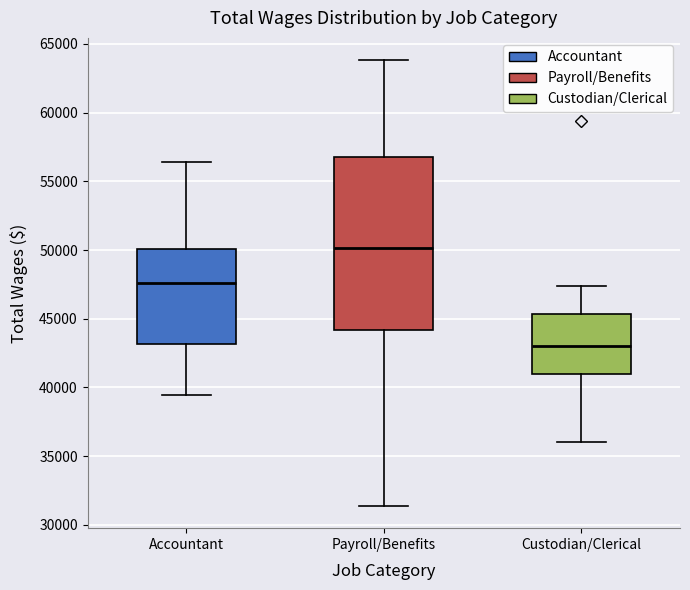

Reading left to right, transcribe this box plot: for each box, give where its median line is, the range the box spans, and where its two whiskers end, as read against the y-axis. The values are not printed on the chart, so give them approximately, as read against the axis.

Accountant: median 47500, box 43000 to 50000, whiskers 39500 to 56500
Payroll/Benefits: median 50000, box 44000 to 57000, whiskers 31500 to 64000
Custodian/Clerical: median 43000, box 41000 to 45500, whiskers 36000 to 47500